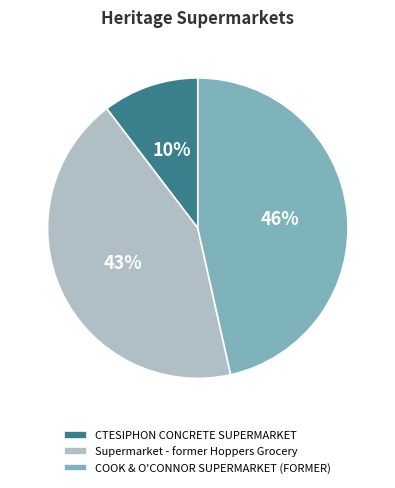

Which slice is the smallest?

CTESIPHON CONCRETE SUPERMARKET